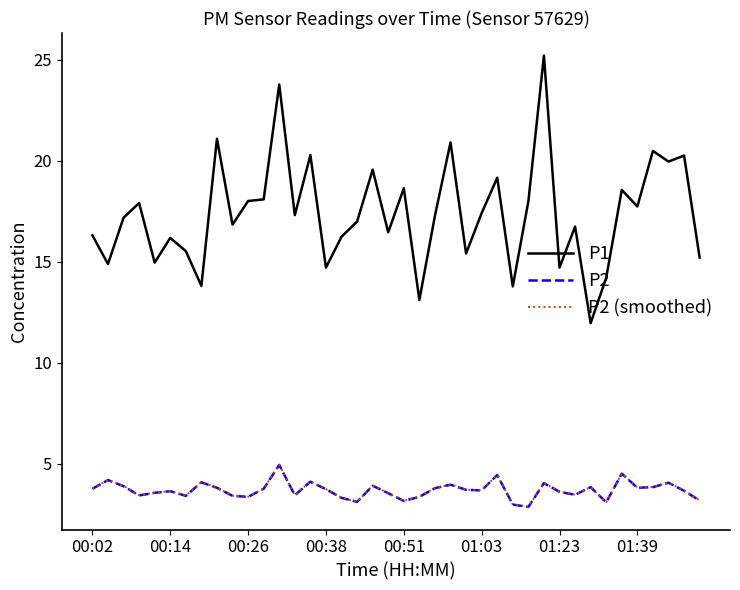

What are all the series names shown in the legend?

P1, P2, P2 (smoothed)